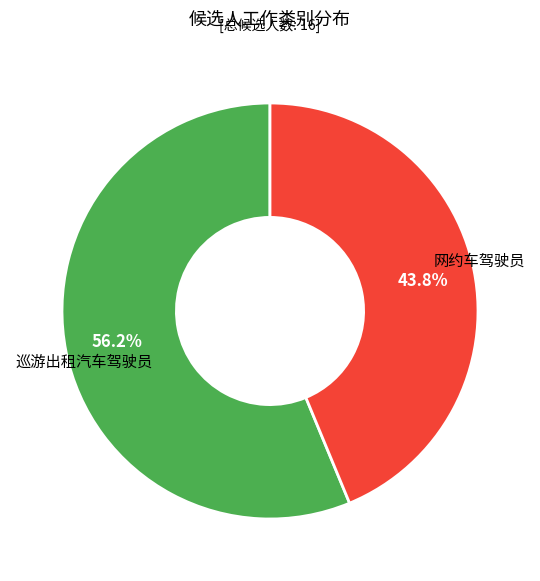

Is there a majority slice in this chart?

Yes